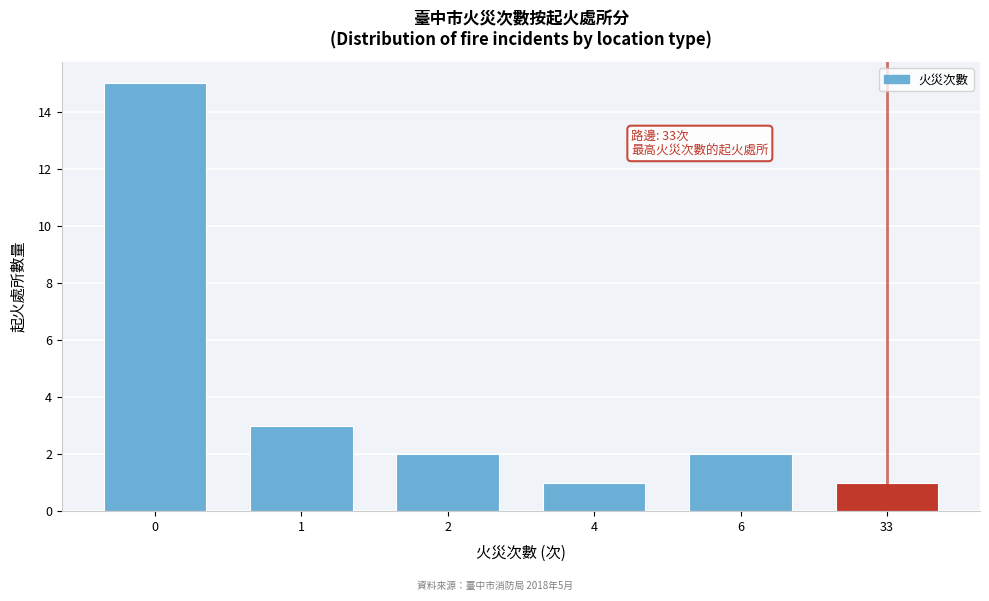

Reading left to right, extract all data points from this chart.

15	3	2	1	2	1